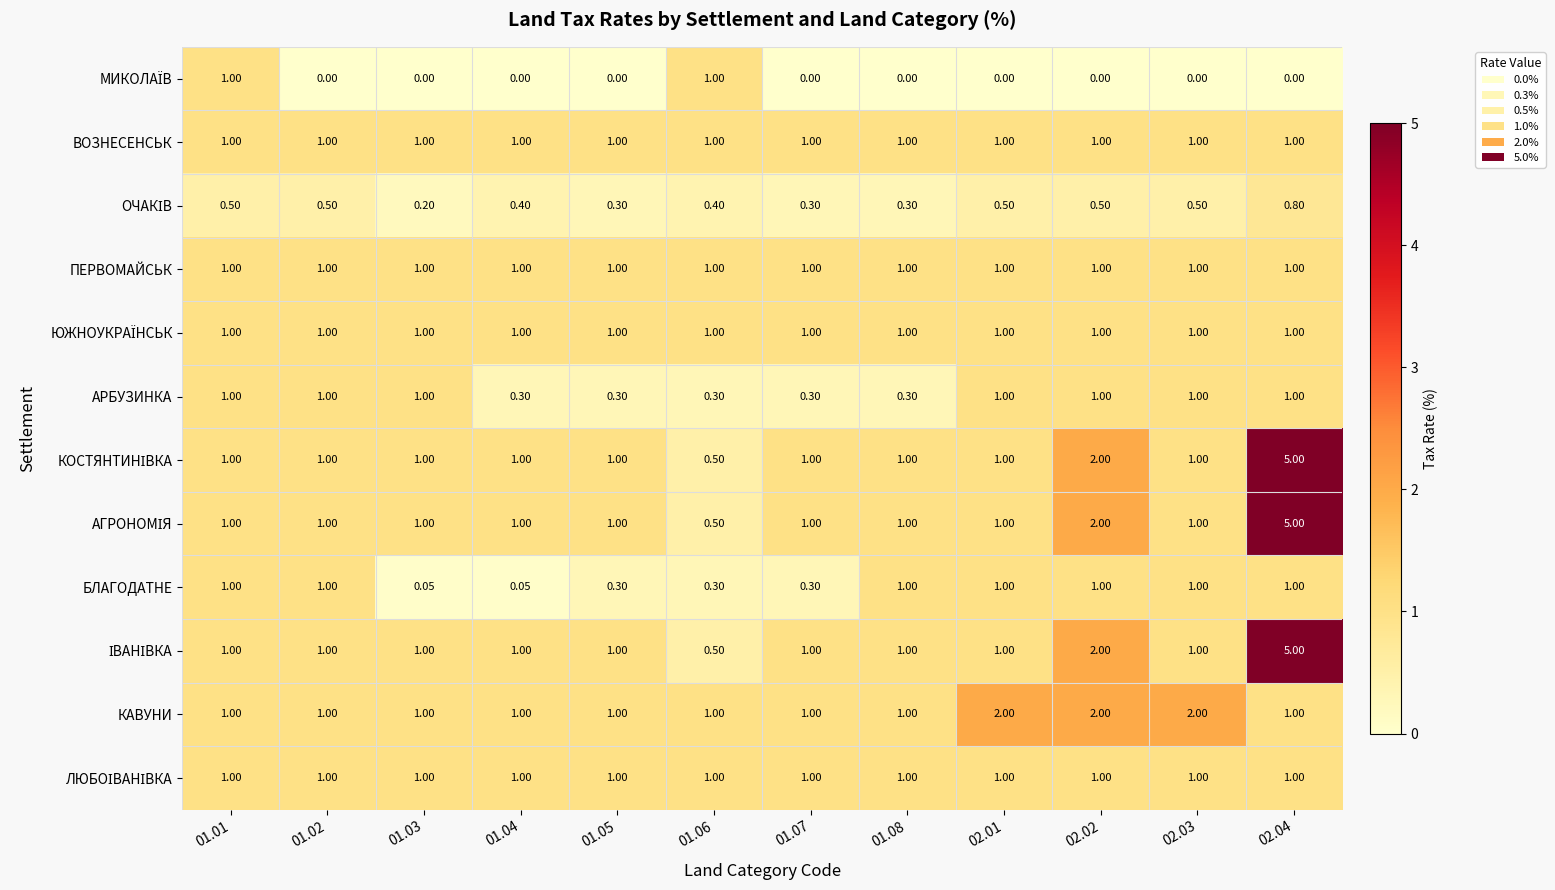

At which category is the sum across all series the highest?

02.04